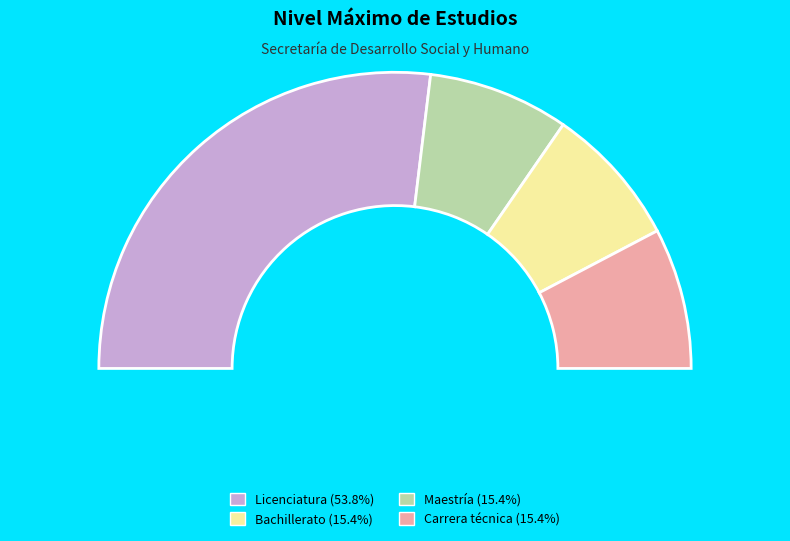

What is the total percentage of Licenciatura and Carrera técnica?

69.2%